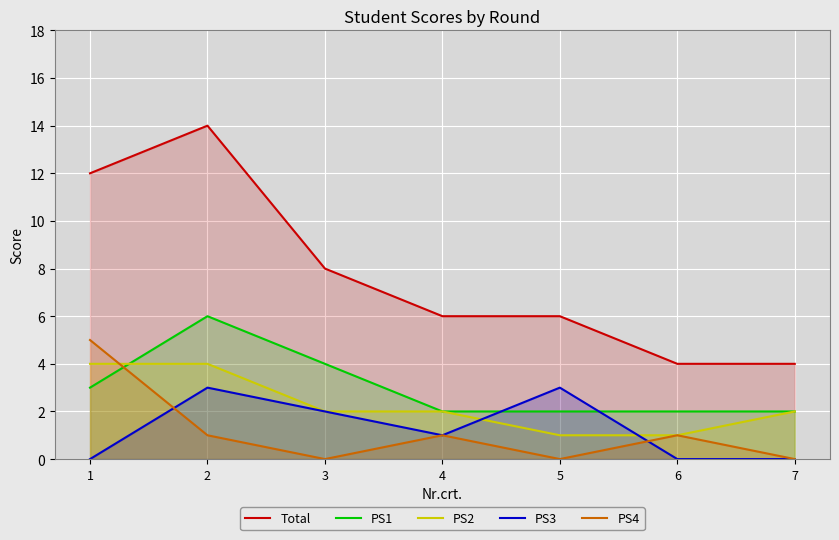

True or false: PS4 has a value of 2 at 2.

False